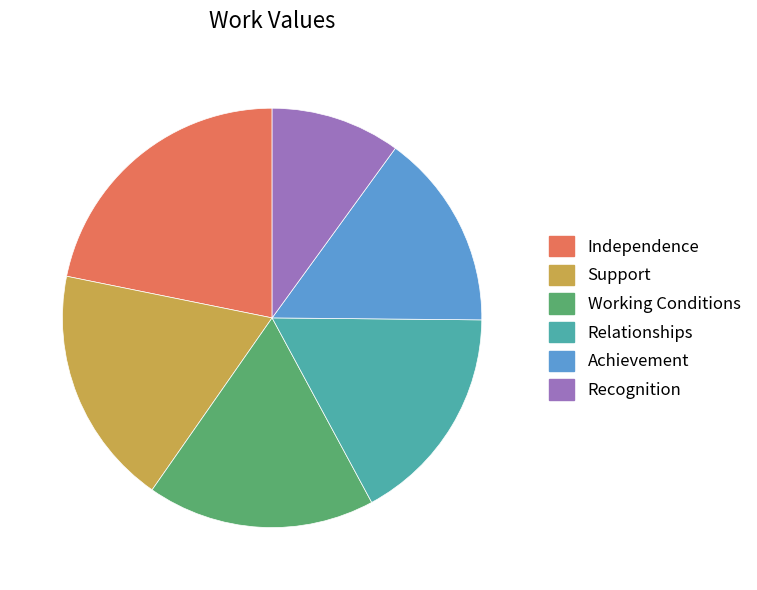

Combined, do Recognition and Independence account for over 50%?

No